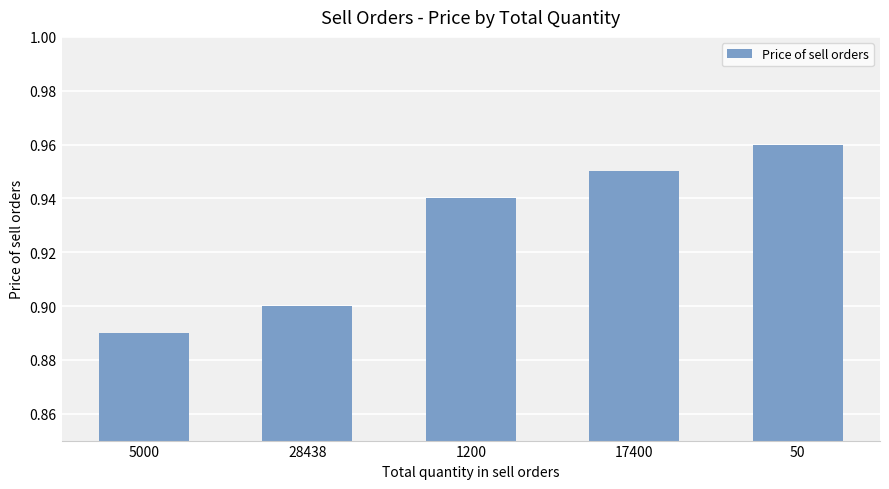

At which category does the chart reach its minimum across all series?

5000